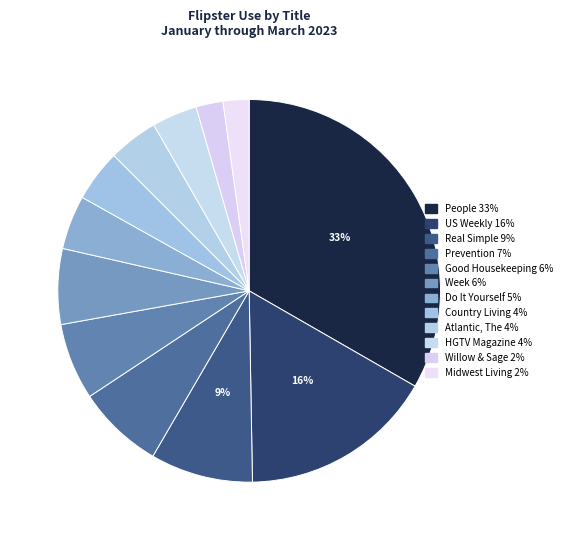

Which category has the smallest portion of the pie?

Midwest Living